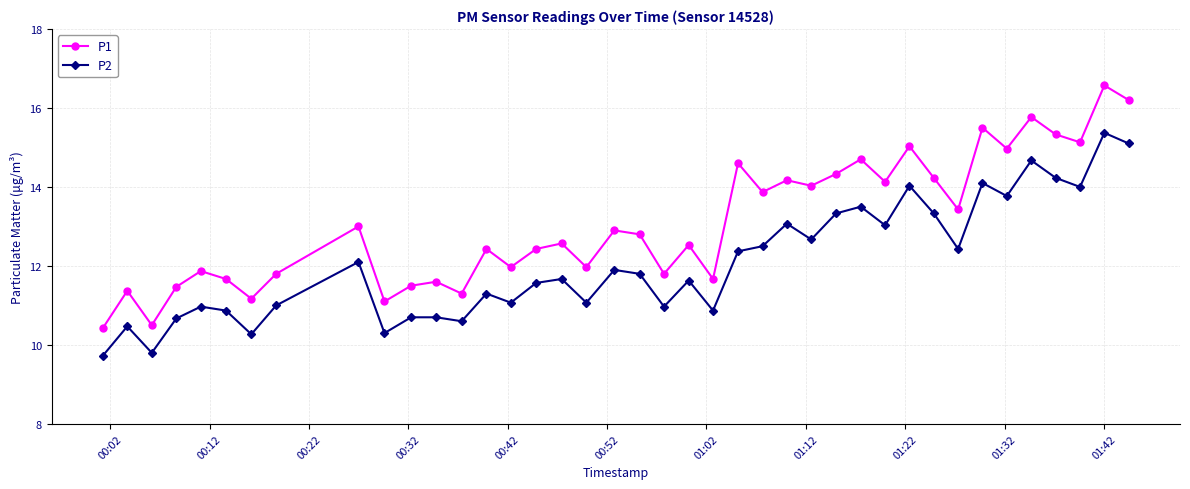

What is the greatest value displayed?

16.6